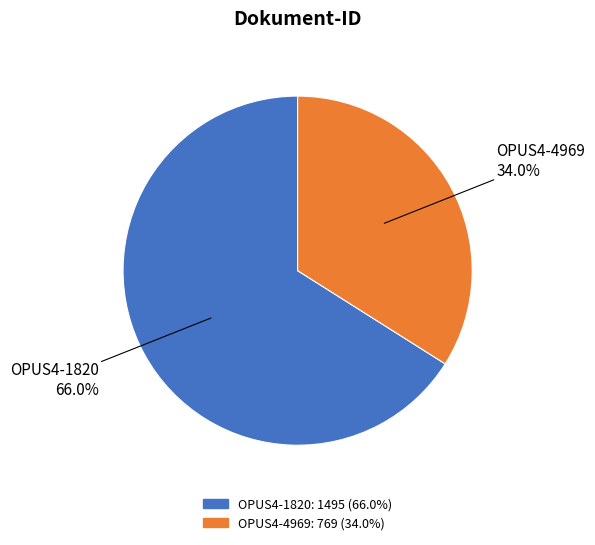

How many slices are in this pie chart?

2